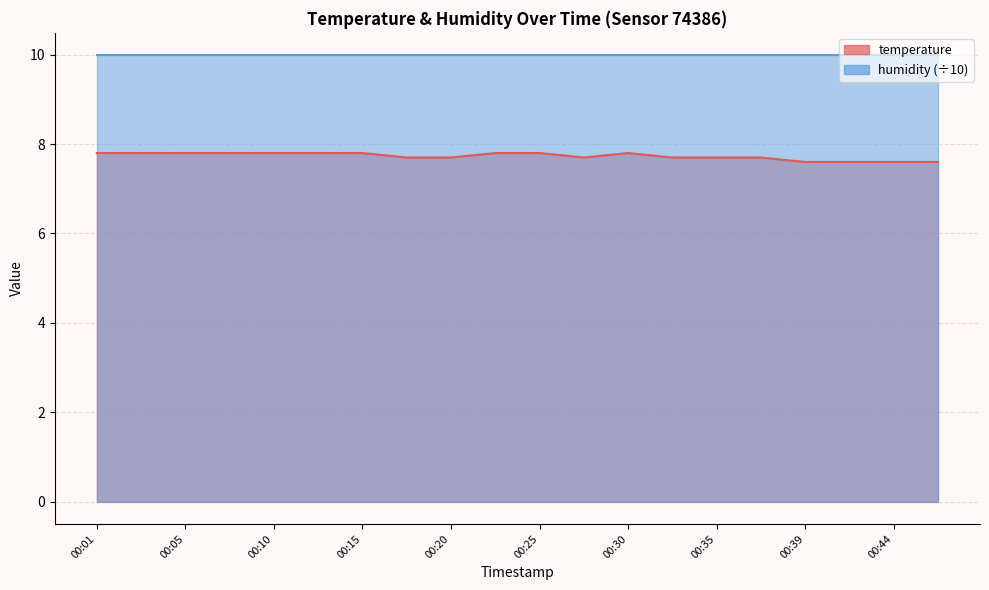

Count the values in the range 7 to 8.

20